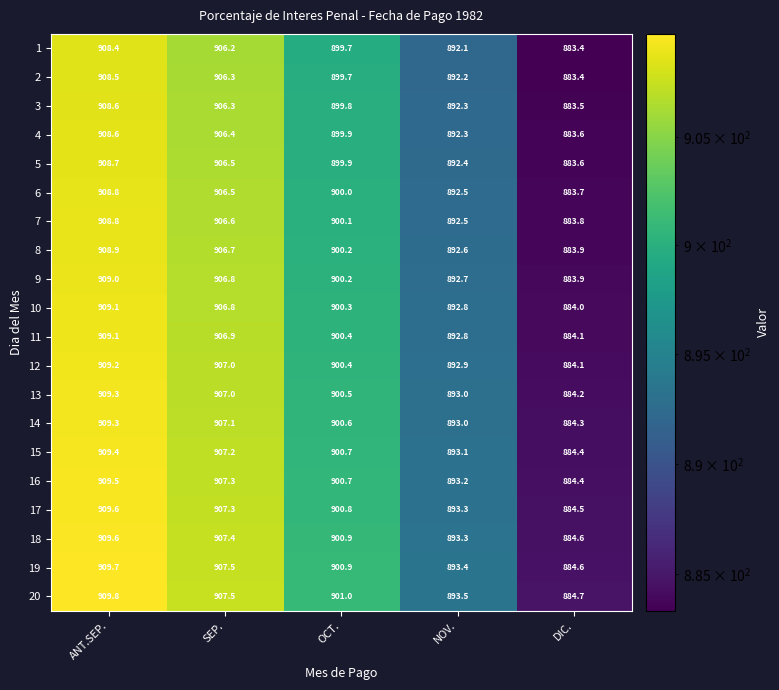

What is the difference between the maximum and minimum values in the 3 series?

25.1